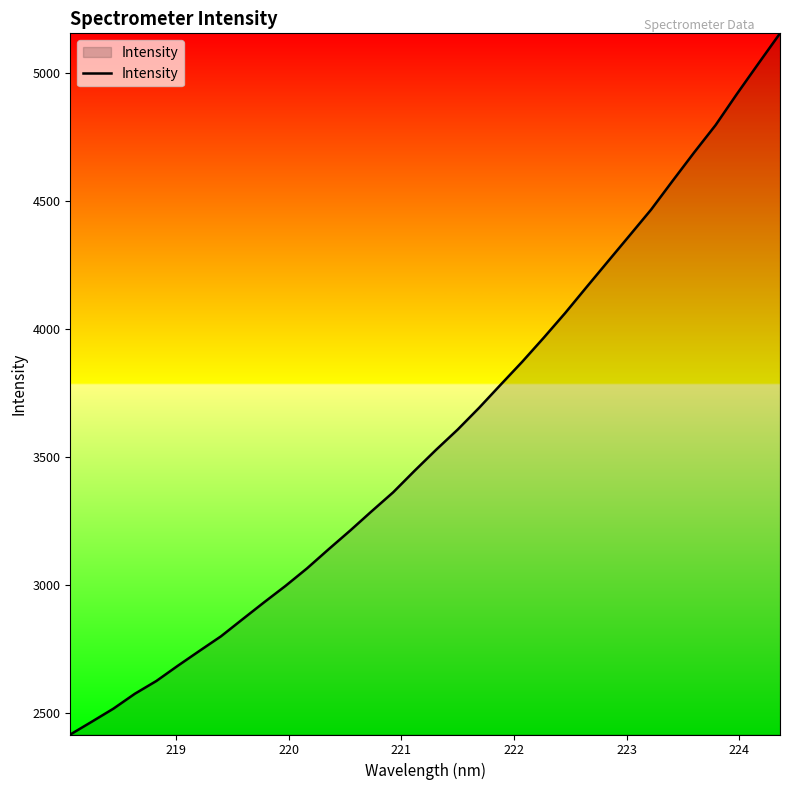

What is the minimum value shown in the chart?

2417.1